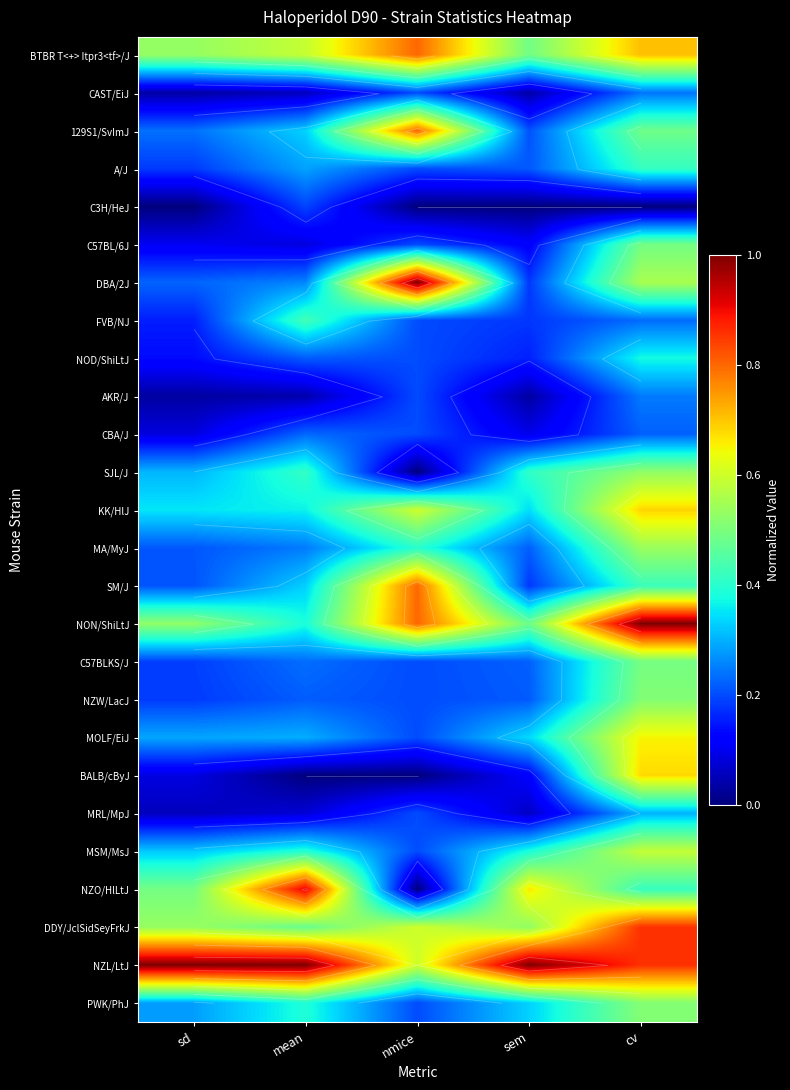

Which series has the largest total across all categories?

NZL/LtJ